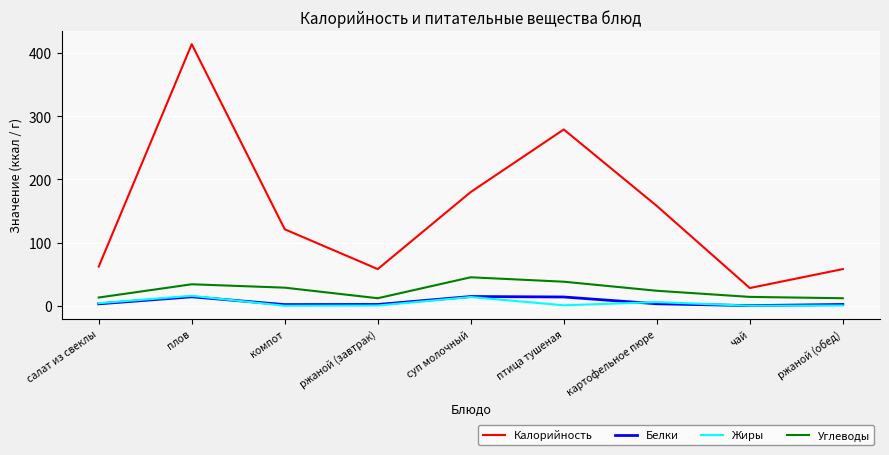

Which series has the widest spread of values?

Калорийность